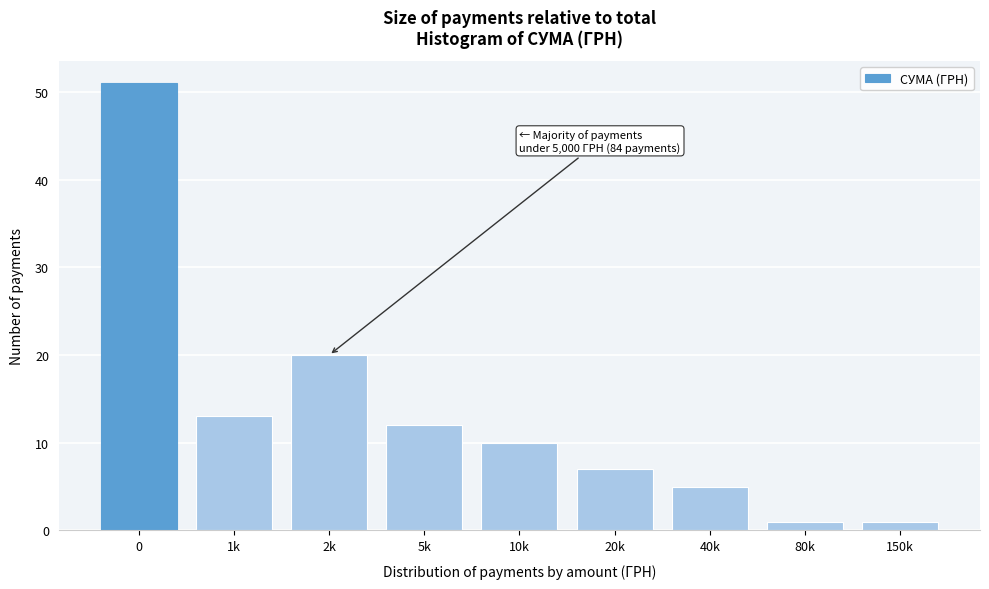

Reading left to right, extract all data points from this chart.

0=51	1k=13	2k=20	5k=12	10k=10	20k=7	40k=5	80k=1	150k=1